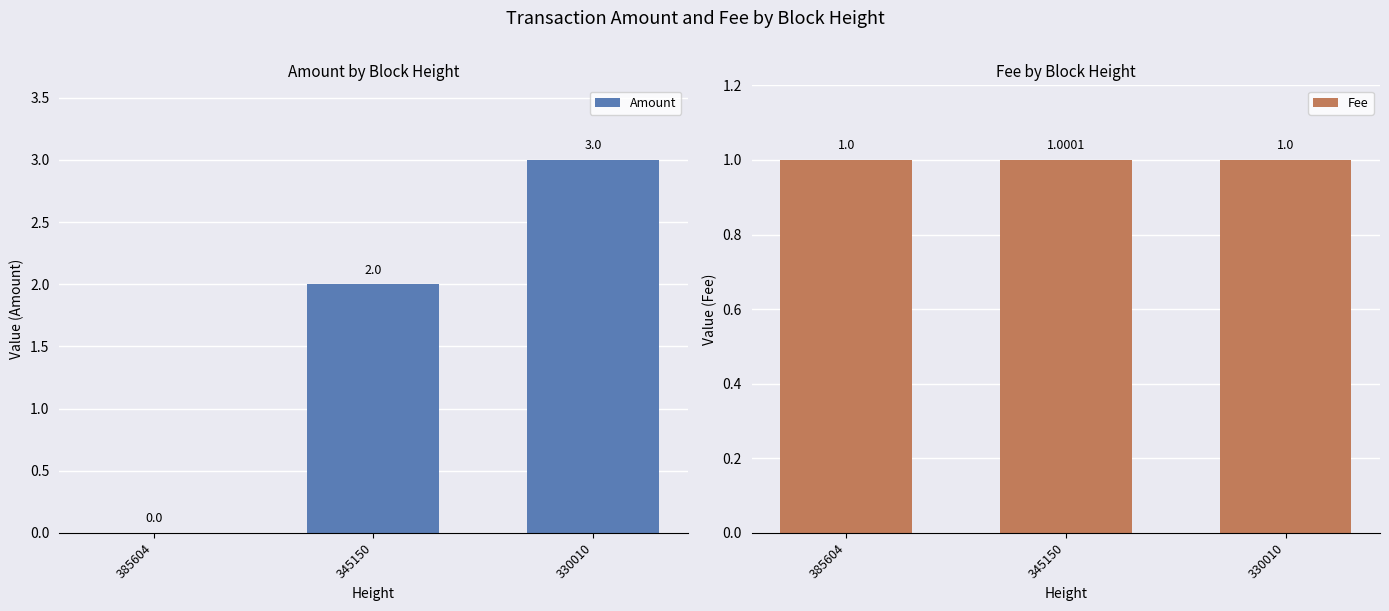

What is the difference between the highest and lowest values at 345150?

1.0